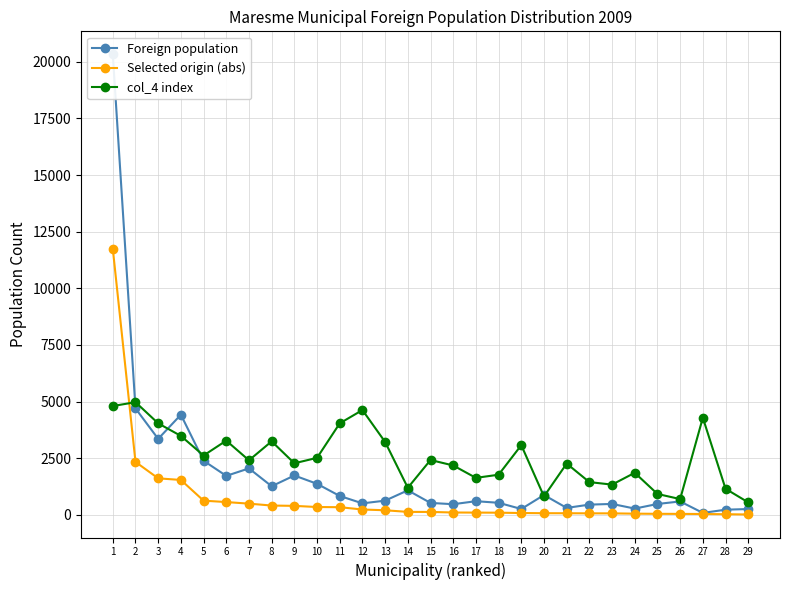

Rank the series at 25 from lowest to highest value.

Selected origin (abs), Foreign population, col_4 index